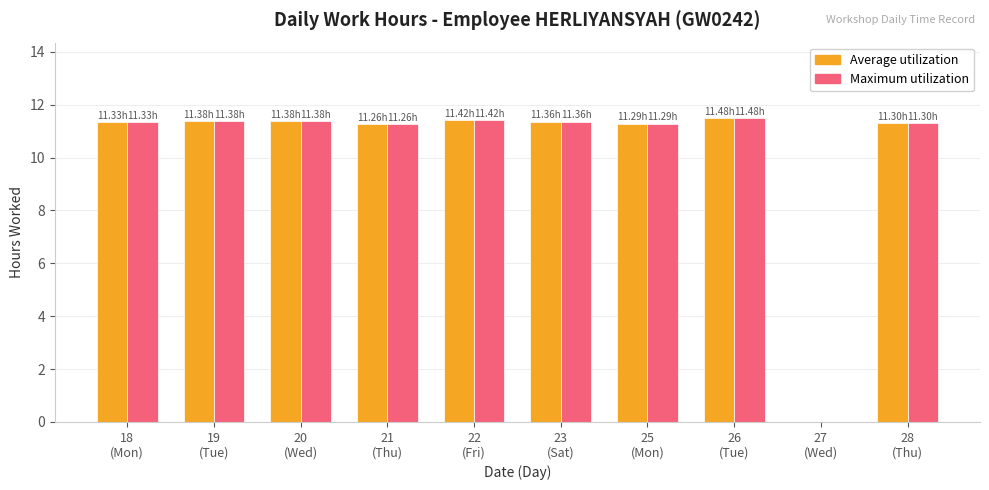

What is the sum of all Maximum utilization values?

102.2